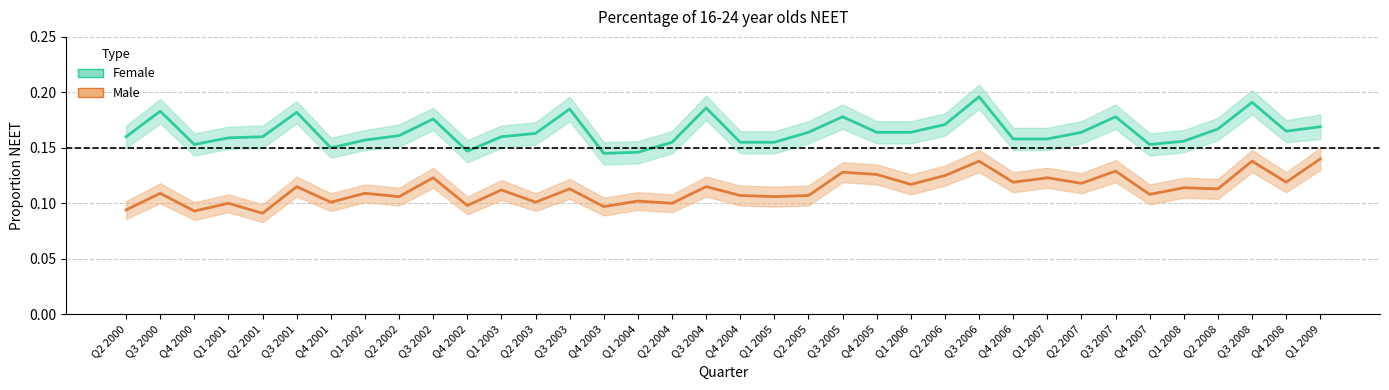

True or false: Male and Female cross at least once.

False